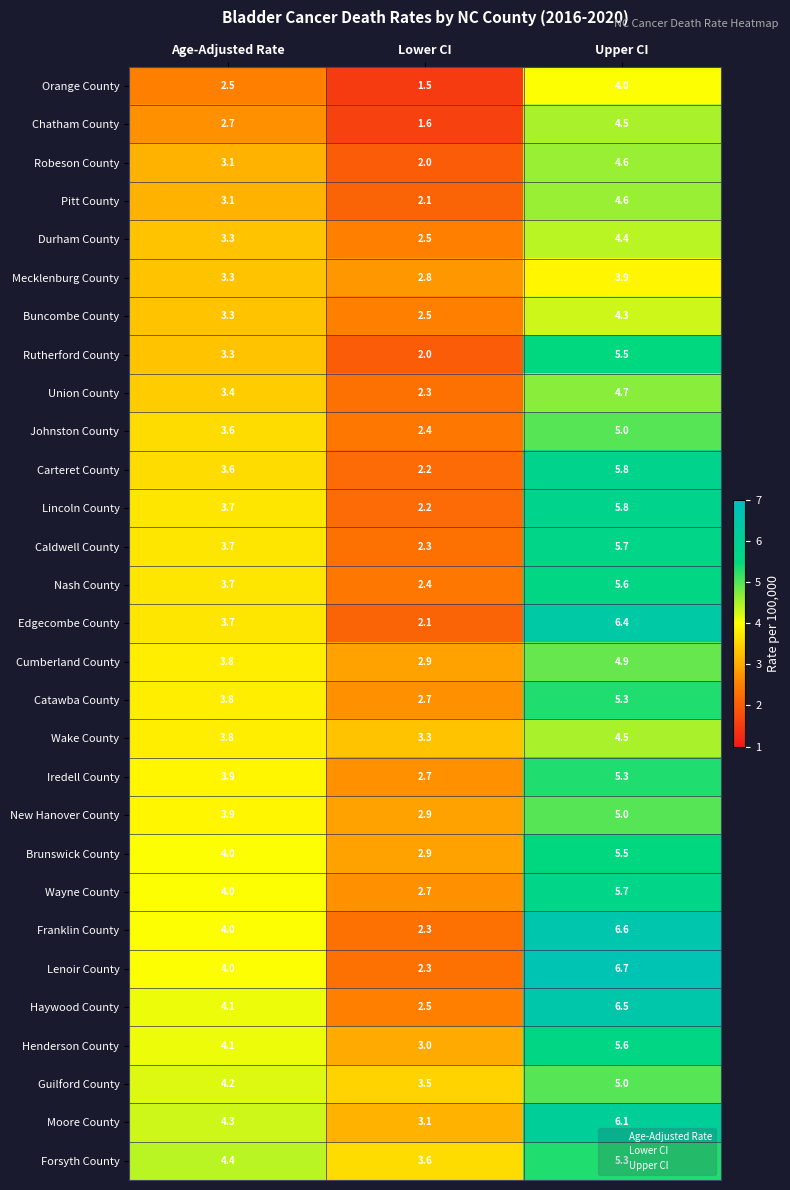

What is the total value across all series at Lower CI?

73.3